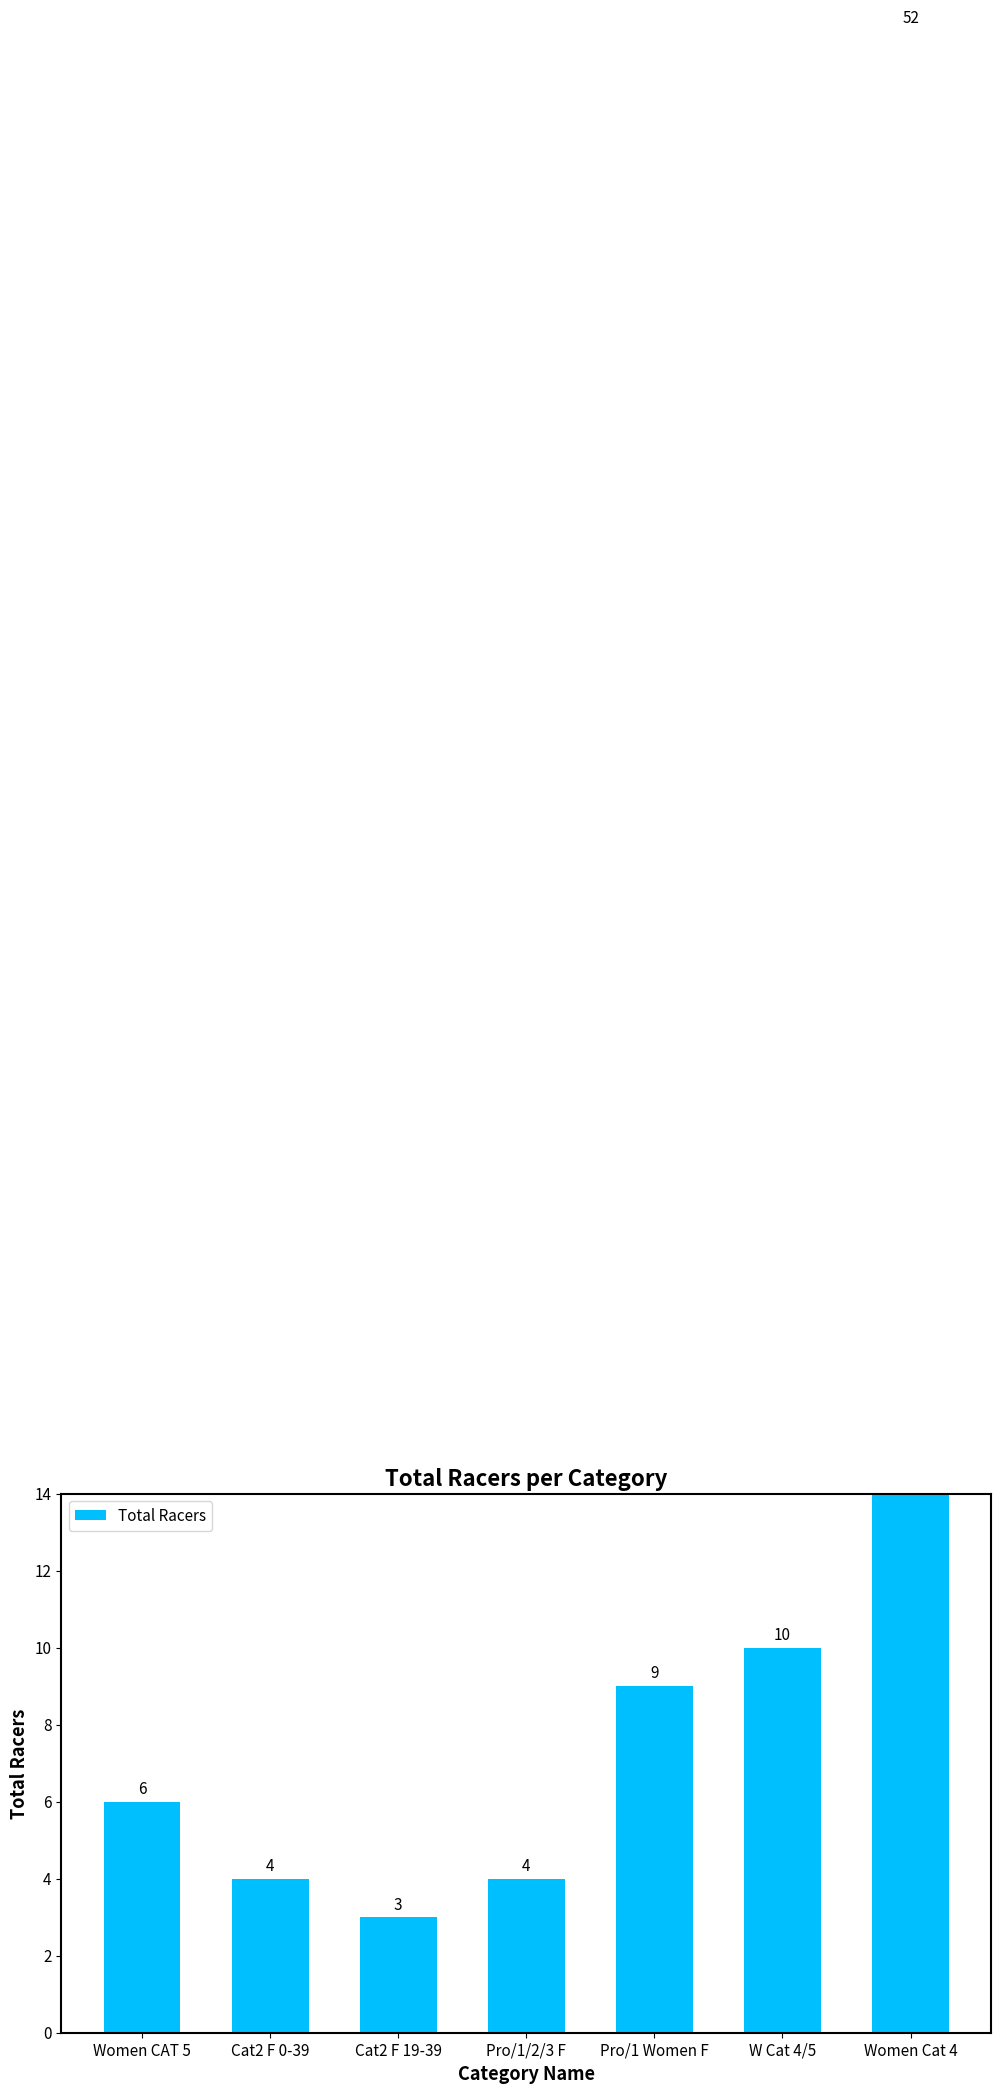

Where does the data first go above 6?

Pro/1 Women F